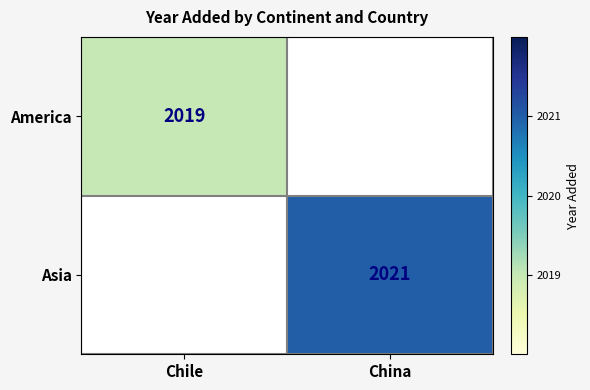

What is the smallest value displayed?

2019.0